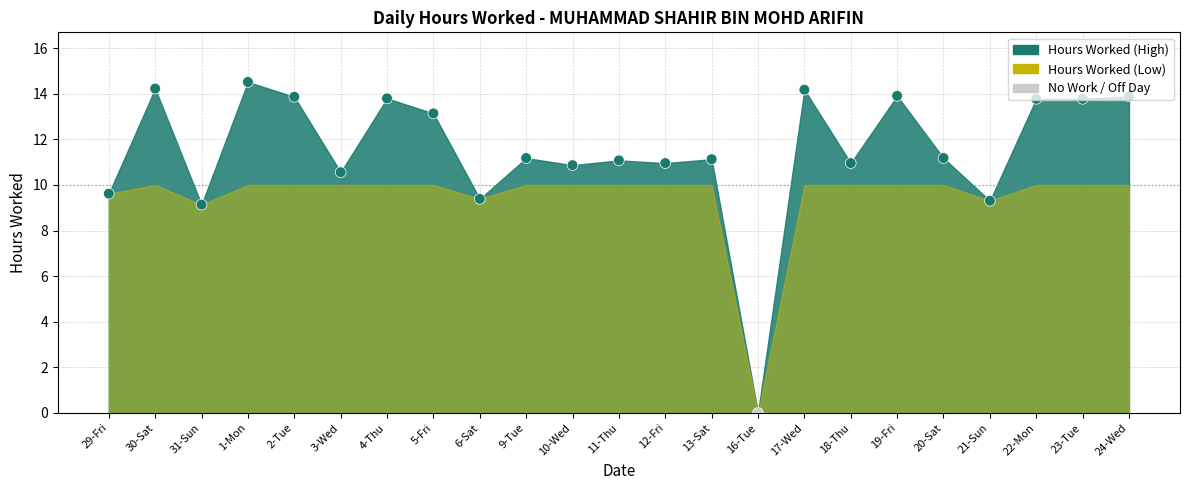

Between 11-Thu and 29-Fri, which is larger?

11-Thu